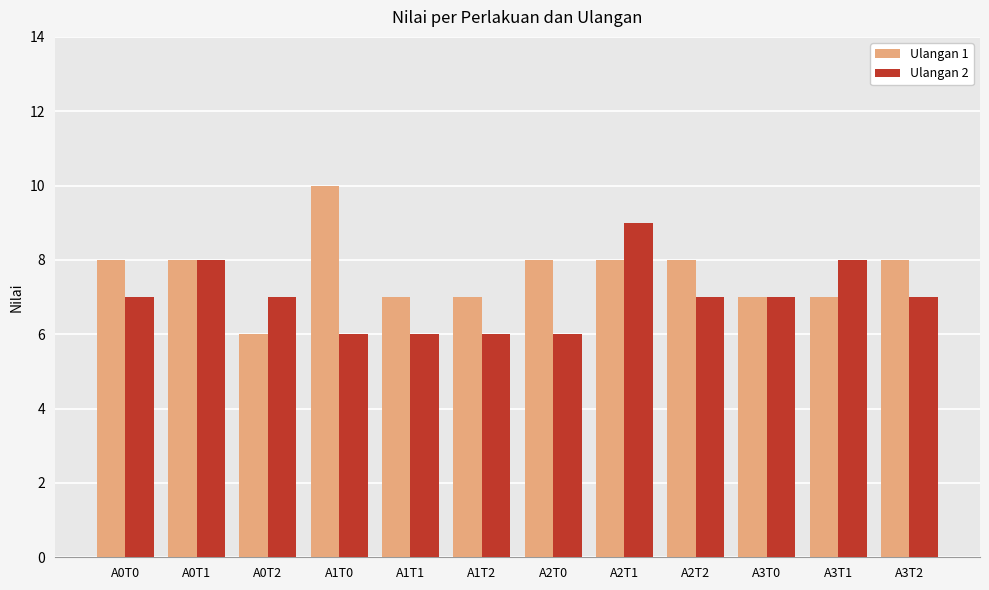

Reading right to left, transcribe all the data shown in this chart.

Ulangan 1: A3T2=8	A3T1=7	A3T0=7	A2T2=8	A2T1=8	A2T0=8	A1T2=7	A1T1=7	A1T0=10	A0T2=6	A0T1=8	A0T0=8
Ulangan 2: A3T2=7	A3T1=8	A3T0=7	A2T2=7	A2T1=9	A2T0=6	A1T2=6	A1T1=6	A1T0=6	A0T2=7	A0T1=8	A0T0=7